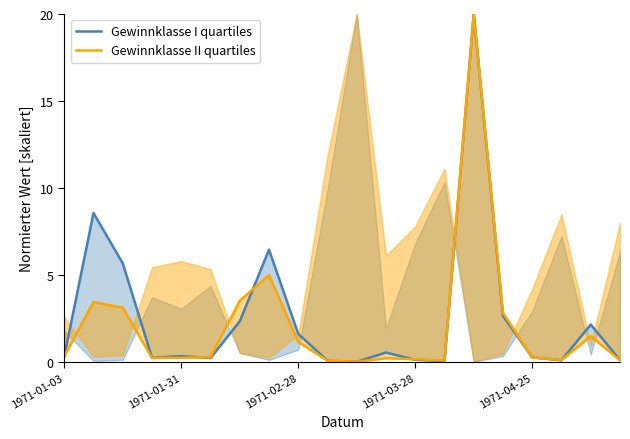

Which series has the widest spread of values?

Gewinnklasse I quartiles